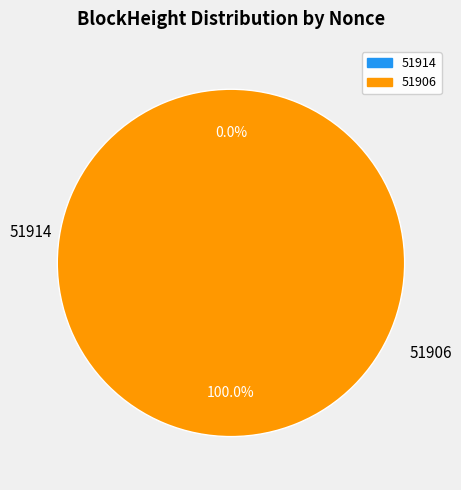

What is the change in value from 51914 to 51906?

+17542